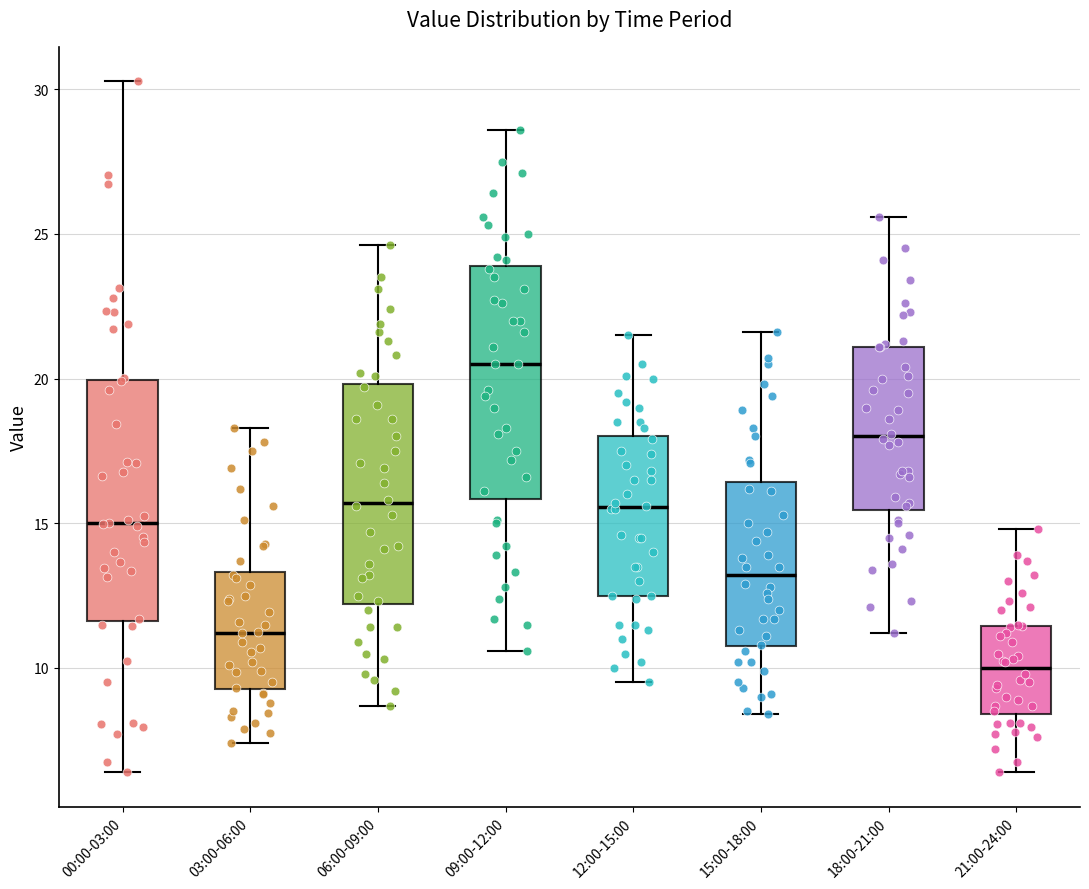

Reading left to right, read every box against the y-axis: the position of its median line, the range the box covers, and the ends of its whiskers. The values are not printed on the chart, so give them approximately, as read against the axis.

00:00-03:00: median 15.0, box 11.5 to 20.0, whiskers 6.5 to 30.5
03:00-06:00: median 11.0, box 9.5 to 13.5, whiskers 7.5 to 18.5
06:00-09:00: median 15.5, box 12.0 to 20.0, whiskers 8.5 to 24.5
09:00-12:00: median 20.5, box 16.0 to 24.0, whiskers 10.5 to 28.5
12:00-15:00: median 15.5, box 12.5 to 18.0, whiskers 9.5 to 21.5
15:00-18:00: median 13.0, box 11.0 to 16.5, whiskers 8.5 to 21.5
18:00-21:00: median 18.0, box 15.5 to 21.0, whiskers 11.0 to 25.5
21:00-24:00: median 10.0, box 8.5 to 11.5, whiskers 6.5 to 15.0